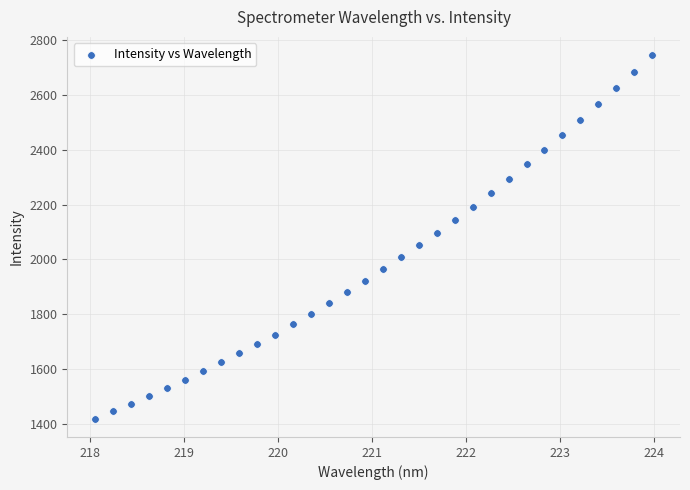

What is the range of X values (max minus min)?

5.9